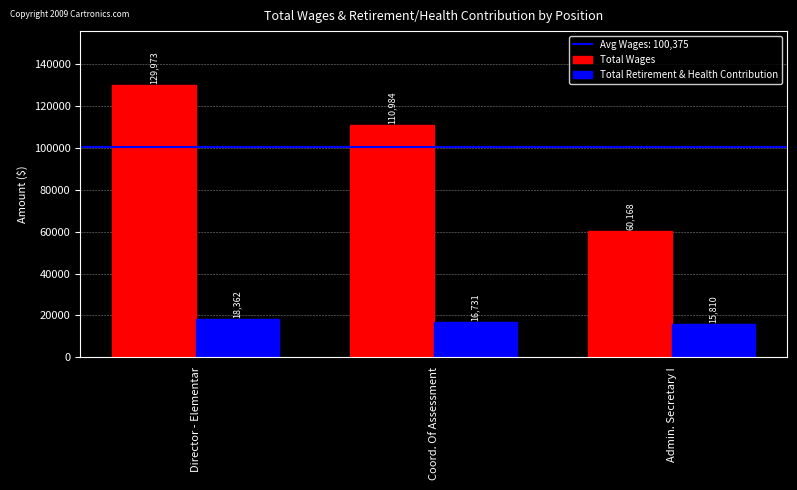

Reading left to right, what are all the values shown in this chart?

Total Wages: Director - Elementar=129973	Coord. Of Assessment=110984	Admin. Secretary I=60168
Total Retirement & Health Contribution: Director - Elementar=18362	Coord. Of Assessment=16731	Admin. Secretary I=15810